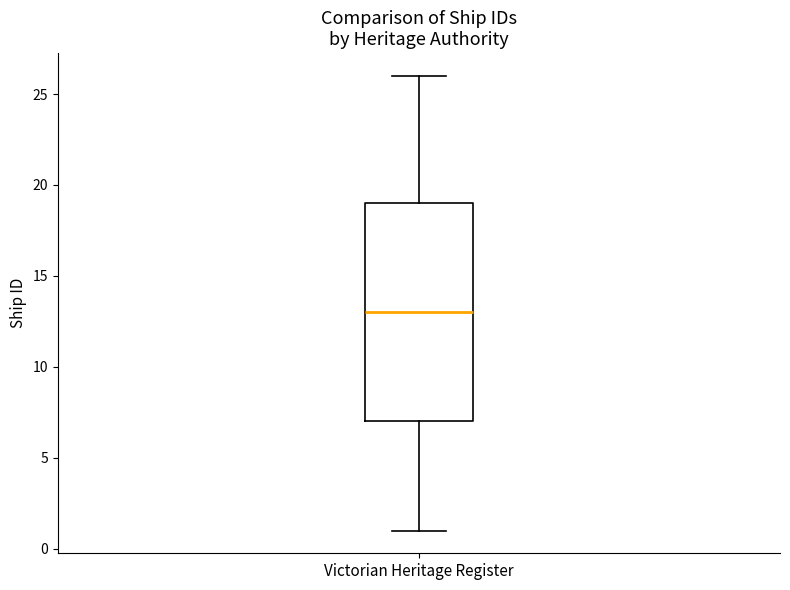

Transcribe this box plot: give where the median line is, the range the box spans, and where the two whiskers end, as read against the y-axis. The values are not printed on the chart, so give them approximately, as read against the axis.

median 13, box 7 to 19, whiskers 1 to 26